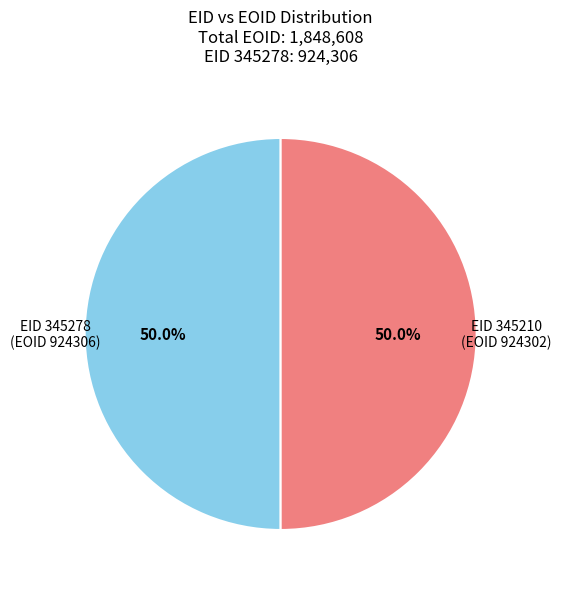

Approximately how many times larger is the value at EID 345210 (EOID 924302) compared to EID 345278 (EOID 924306)?

1.0